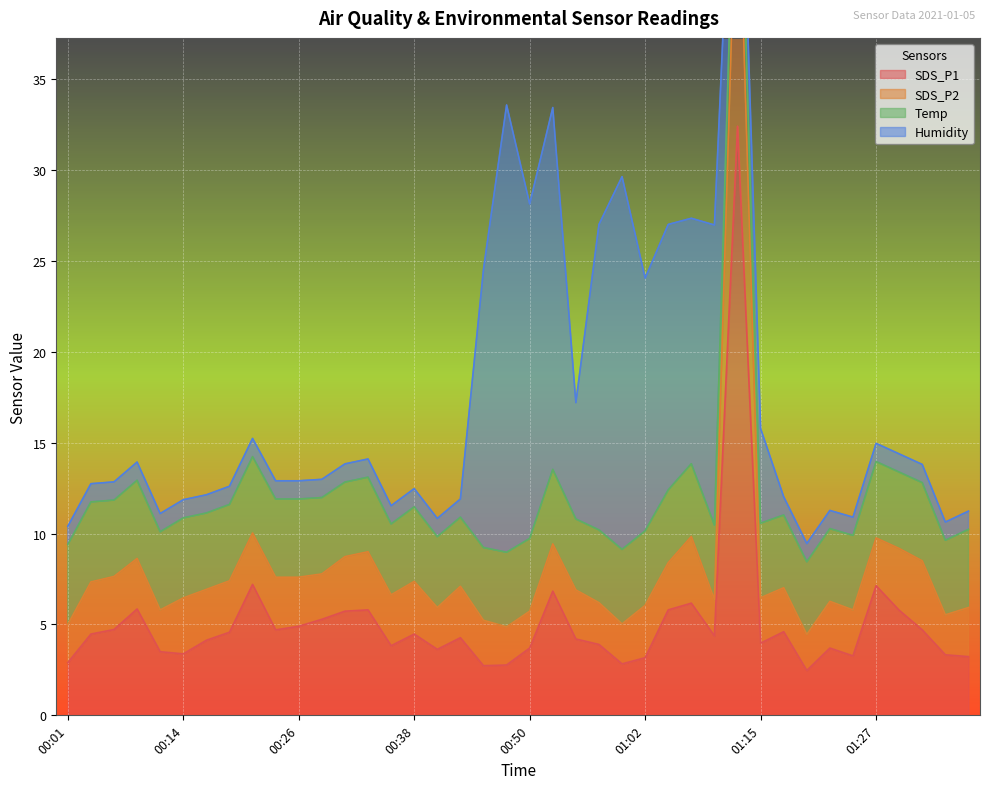

Which category has the lowest value in the SDS_P1 series?

01:20